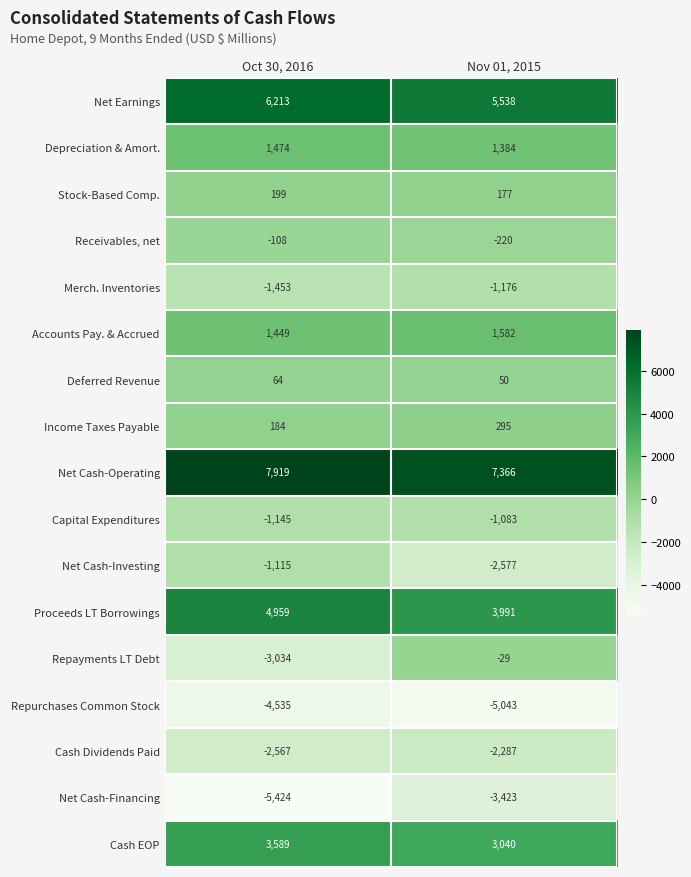

What is the difference between the Net Earnings values at Nov 01, 2015 and Oct 30, 2016?

675